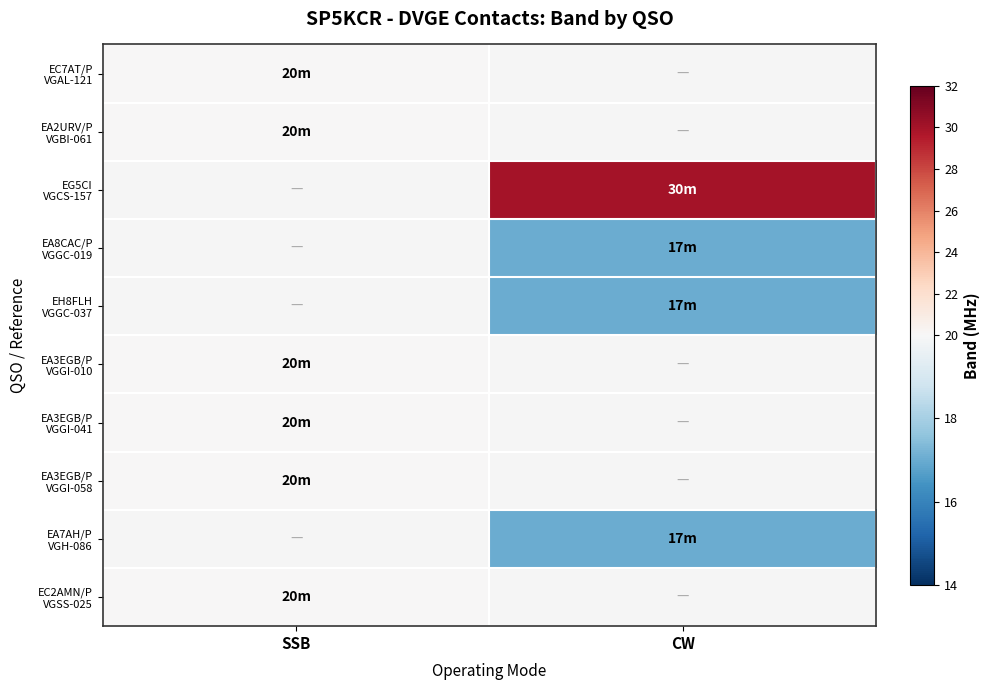

Between SSB and CW, which is larger?

CW